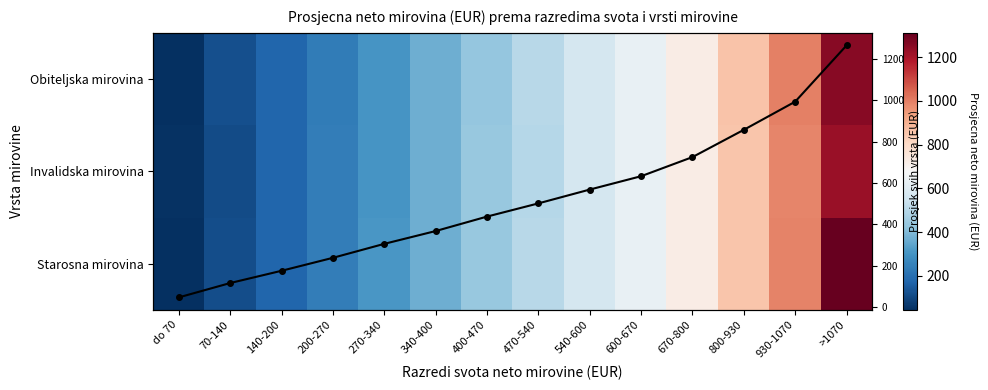

What is the minimum value for Invalidska mirovina?

50.0